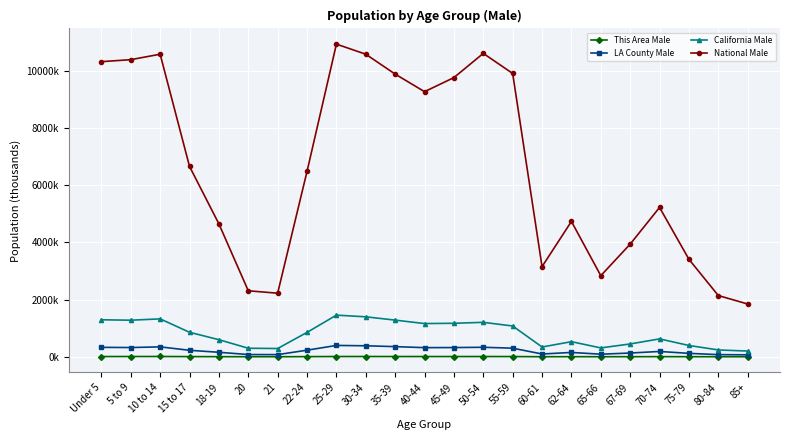

True or false: This Area Male and LA County Male cross at least once.

False